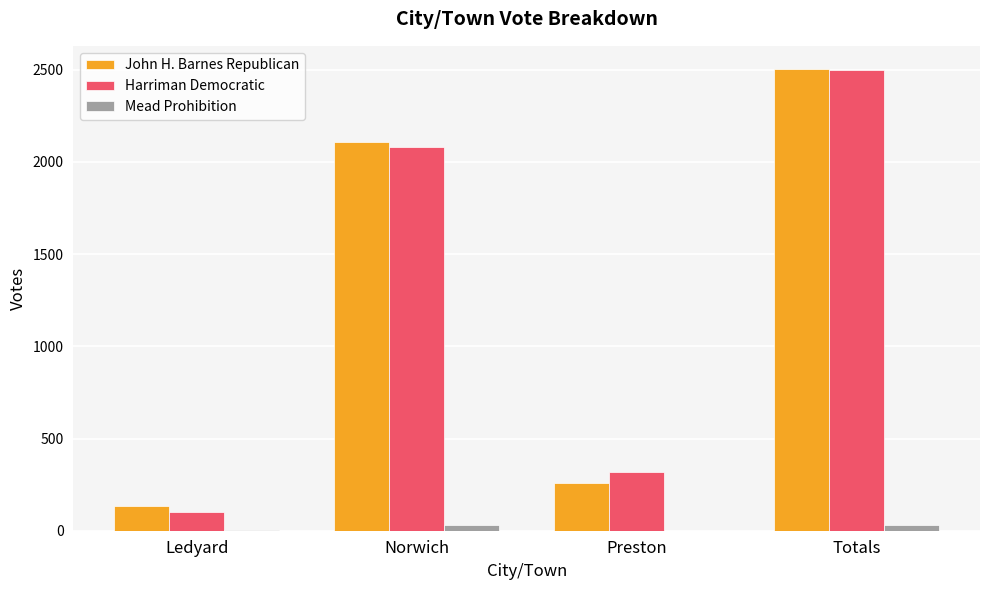

What is the difference between the John H. Barnes Republican values at Totals and Ledyard?

2370